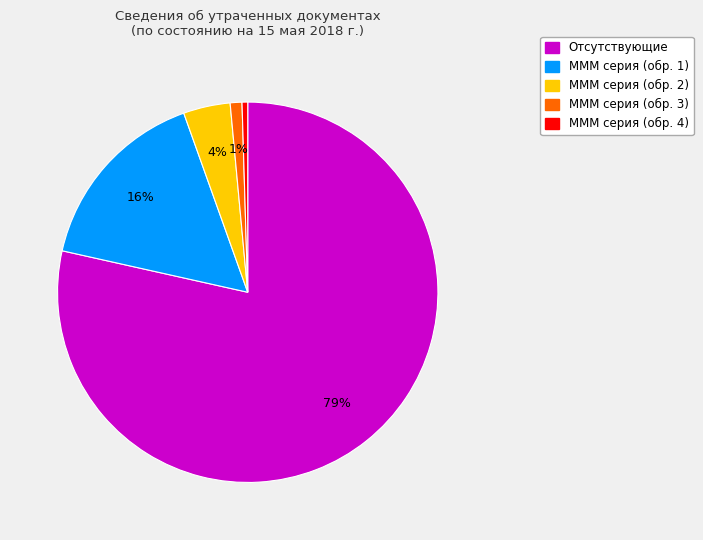

To the nearest percent, what is the average slice percentage?

20%